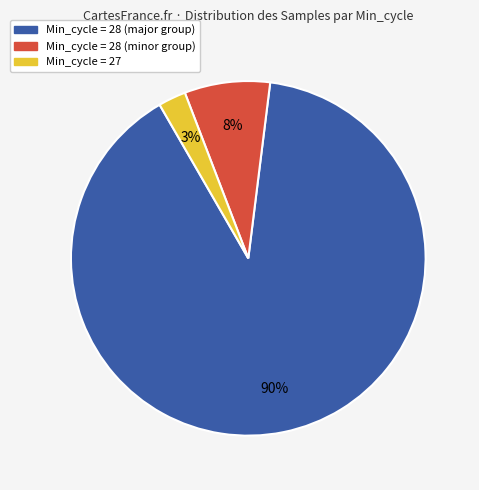

Count the number of slices in the pie.

3